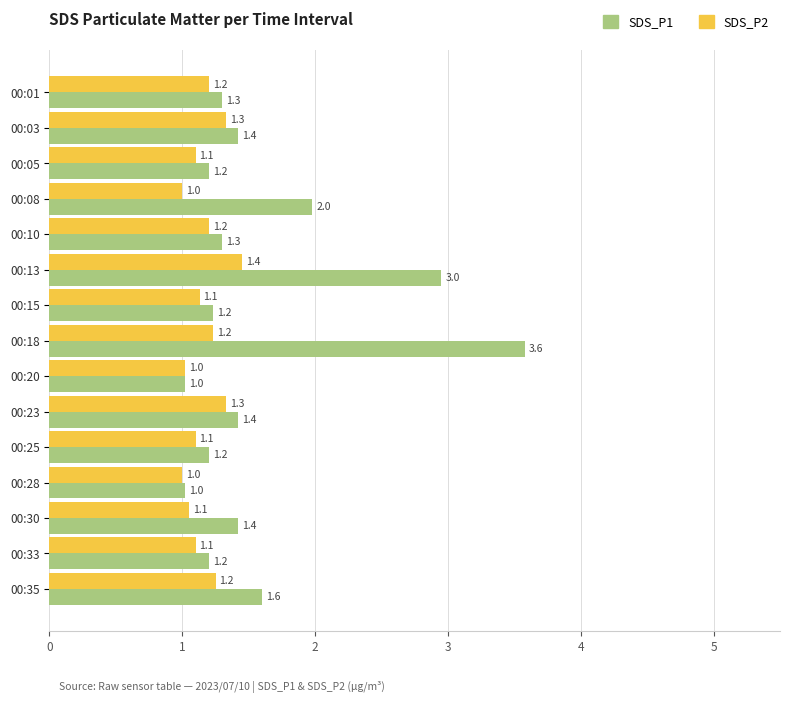

Count the number of data series in this chart.

2